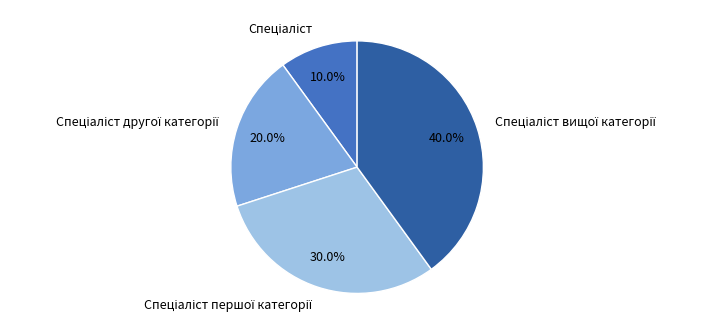

Does any single category account for the majority?

No